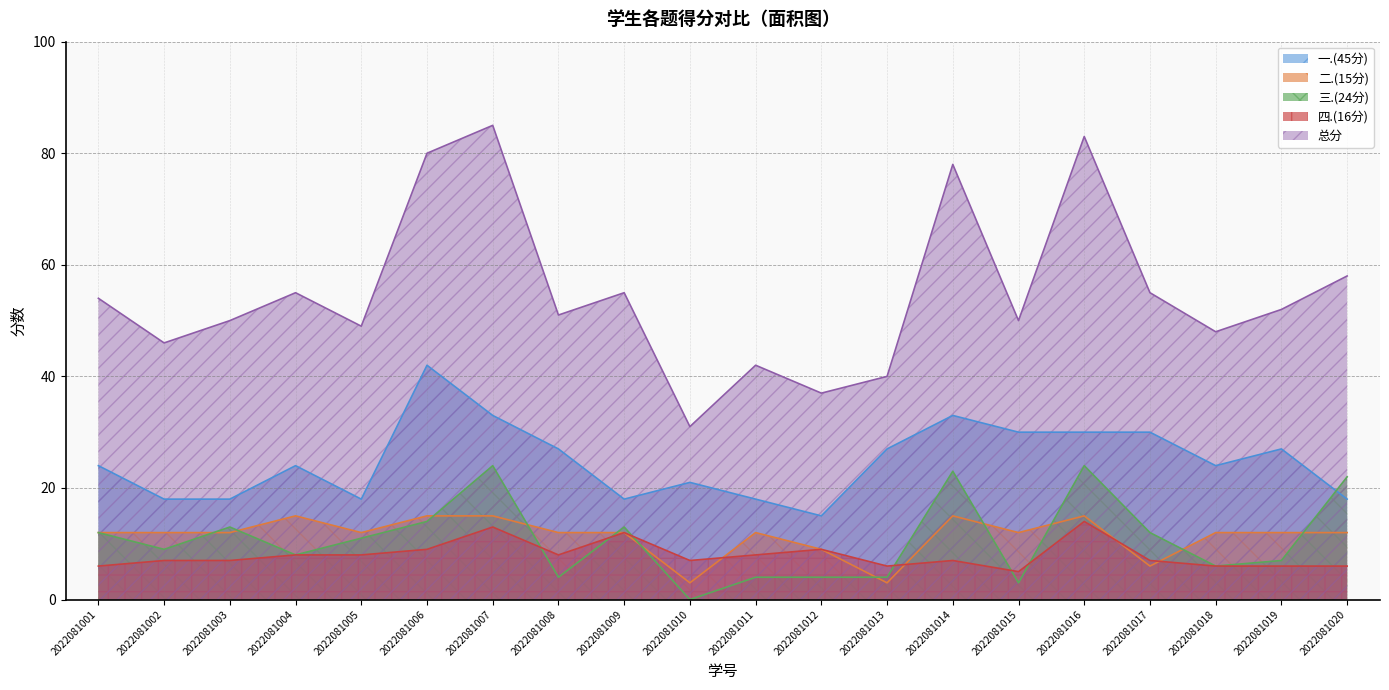

Which label corresponds to the smallest value in the chart?

2022081010